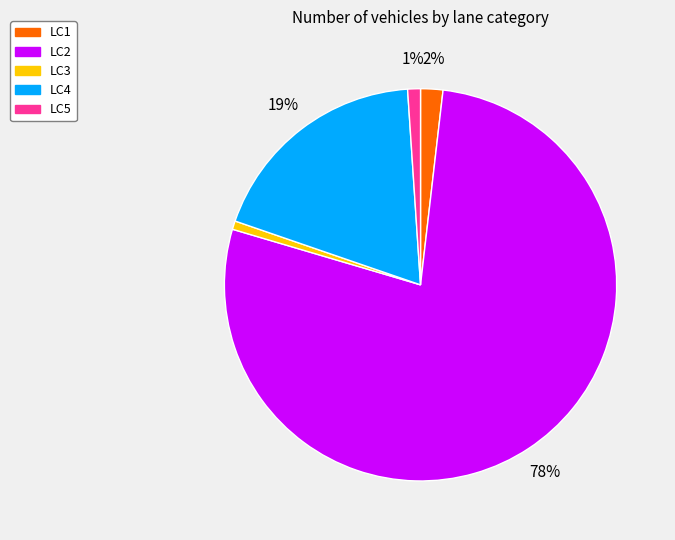

Is the sum of LC3 and LC4 greater than half?

No